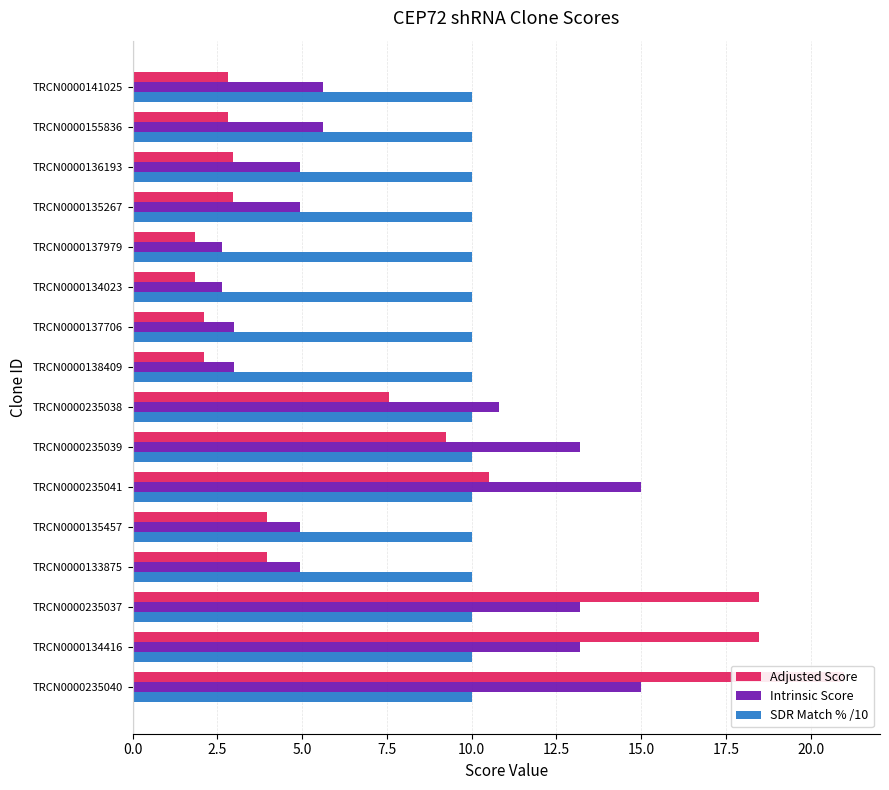

Which series has the largest total across all categories?

Intrinsic Score